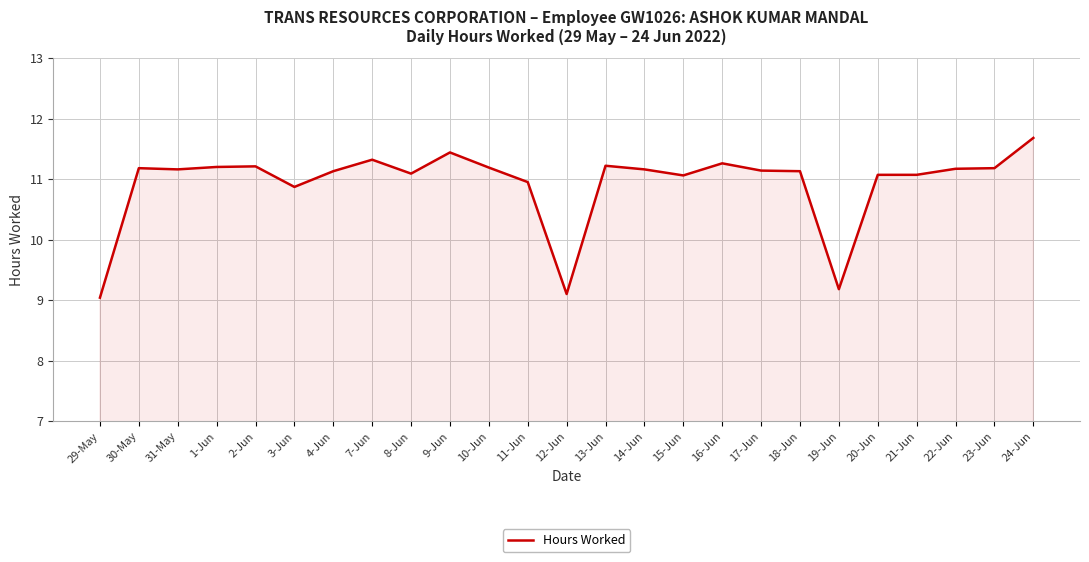

What is the average value?

10.9